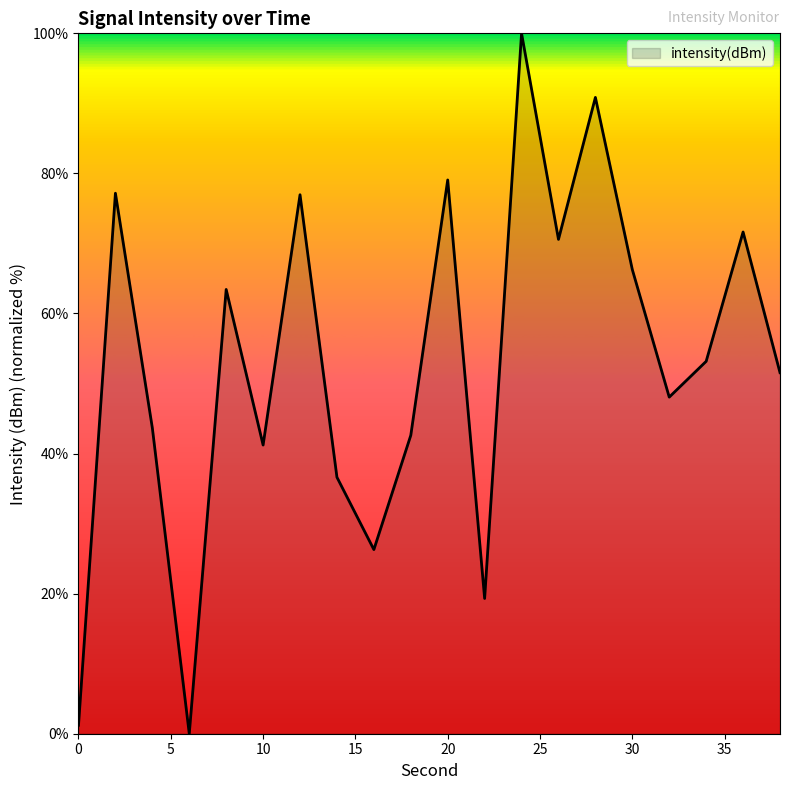

True or false: there are more than 0 points higher than both neighbors.

True